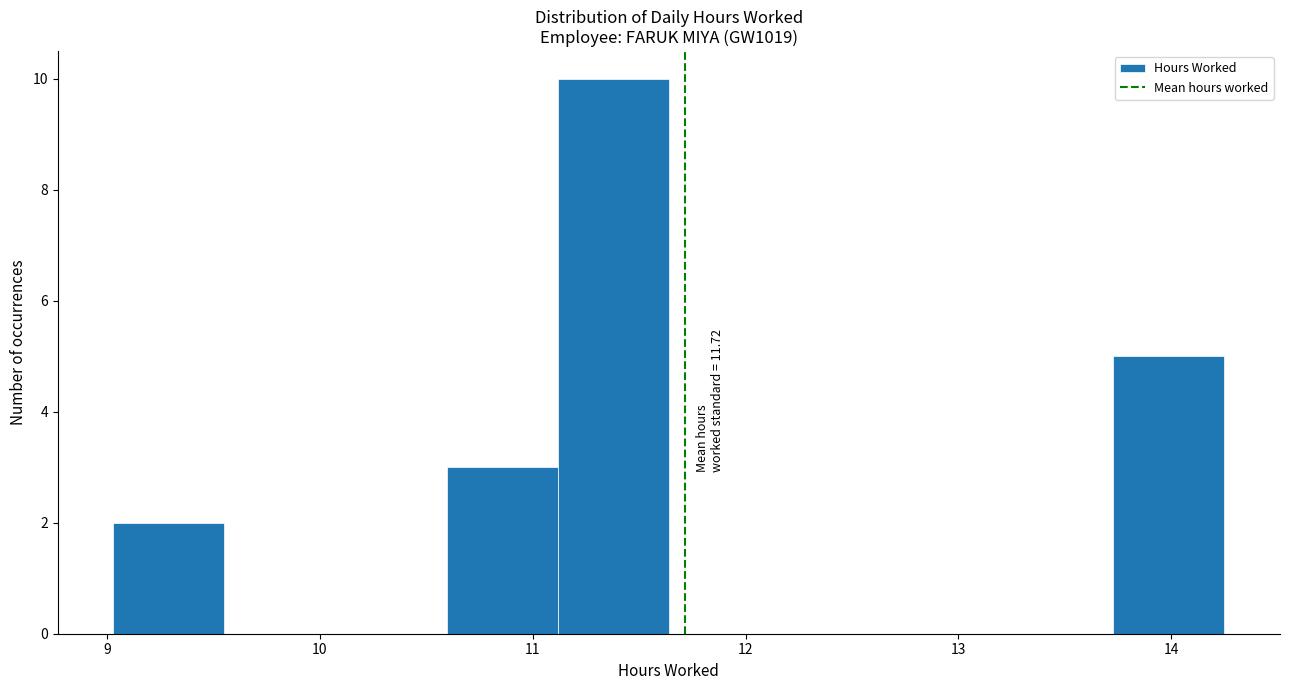

Which range on the x-axis has the tallest bar?

11.1 to 11.6